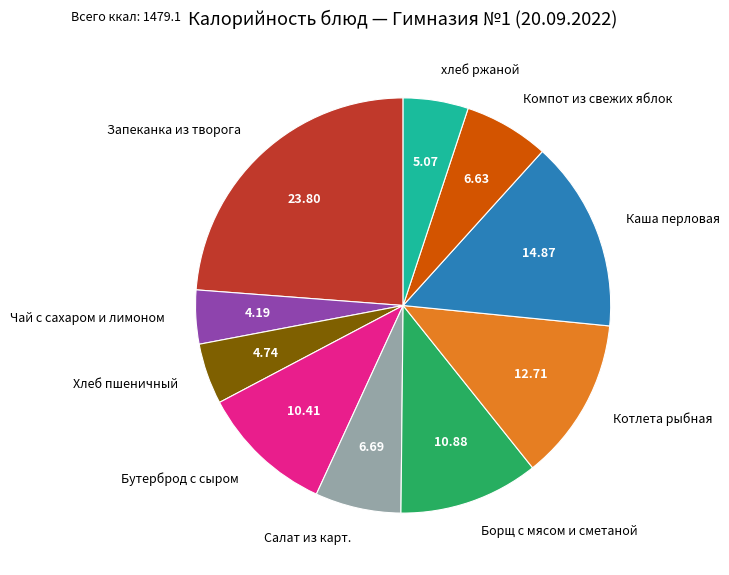

Does any single category account for the majority?

No